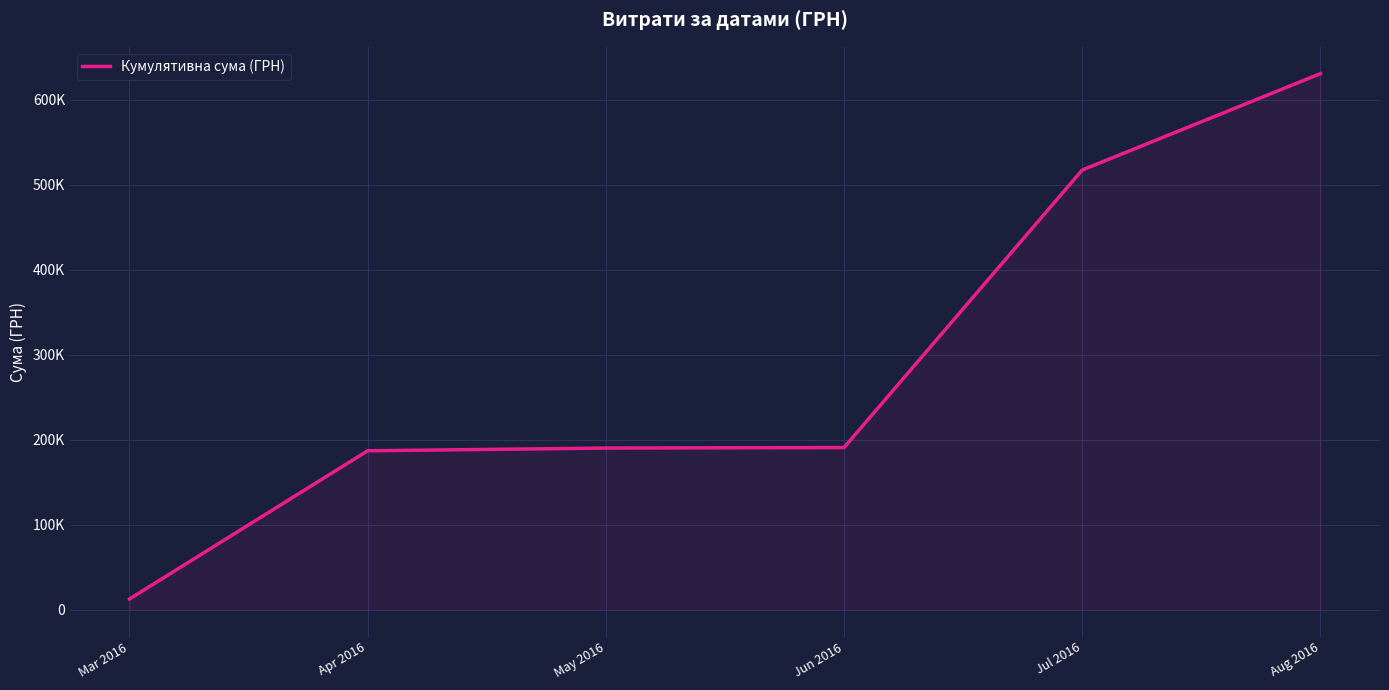

What is the difference between the maximum and second lowest values?

443796.3